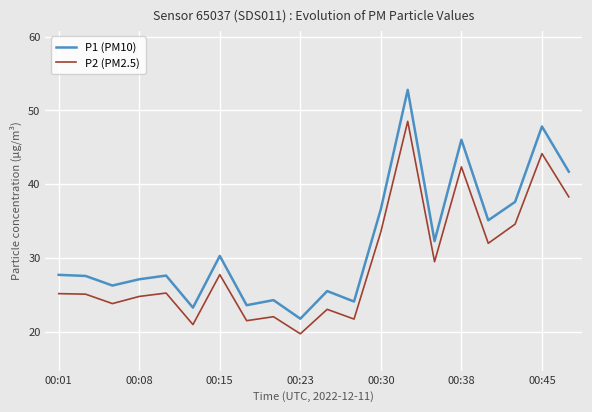

What is the smallest value displayed?

19.7